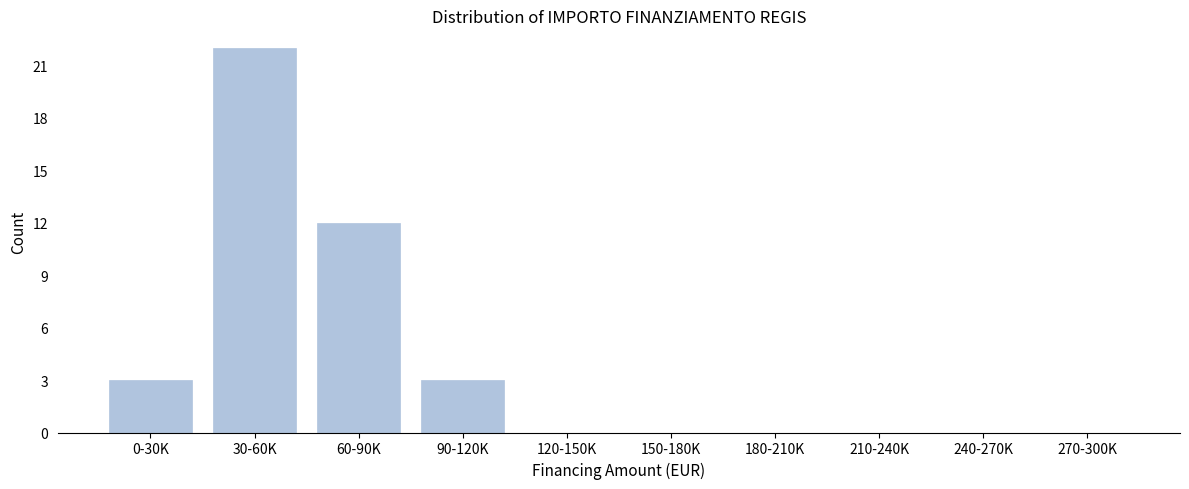

Reading left to right, what are all the values shown in this chart?

0-30K=3	30-60K=22	60-90K=12	90-120K=3	120-150K=0	150-180K=0	180-210K=0	210-240K=0	240-270K=0	270-300K=0